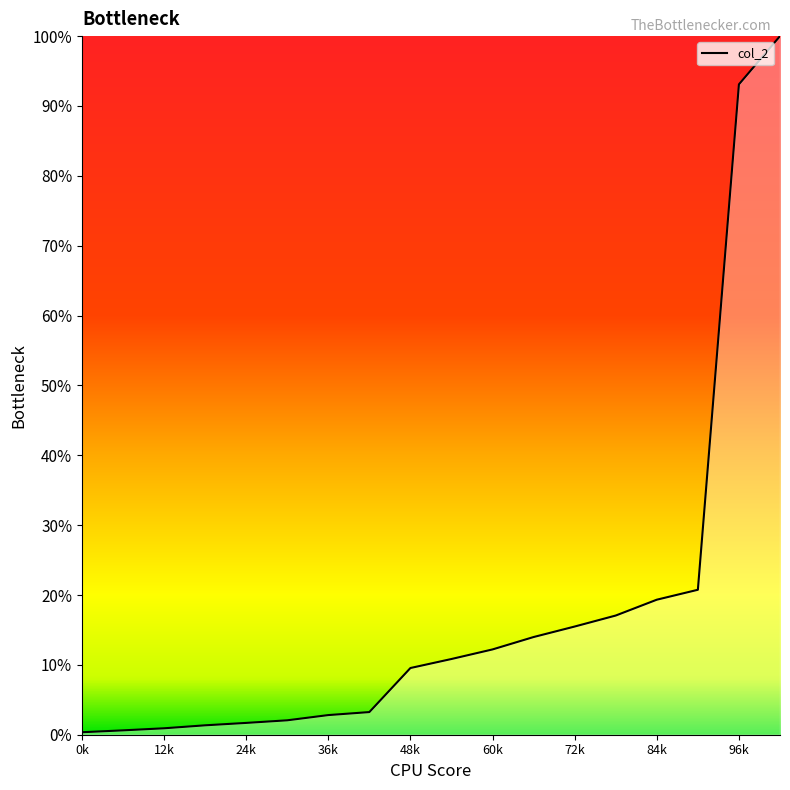

What is the greatest value displayed?

100.0